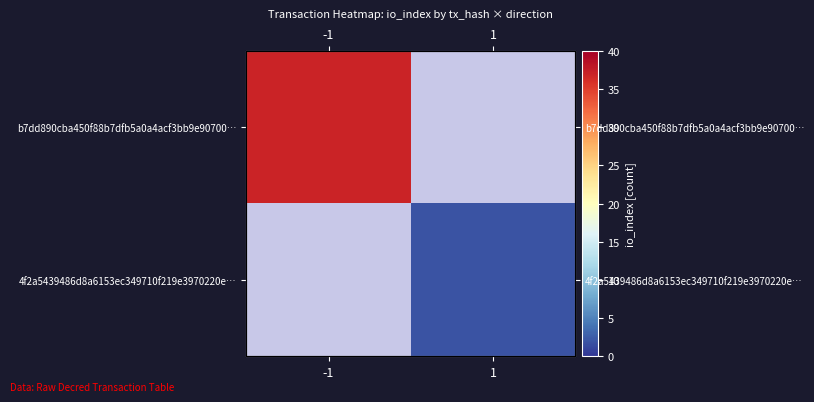

True or false: b7dd890cba450f88b7dfb5a0a4acf3bb9e90700… has a value of 37 at -1.

True